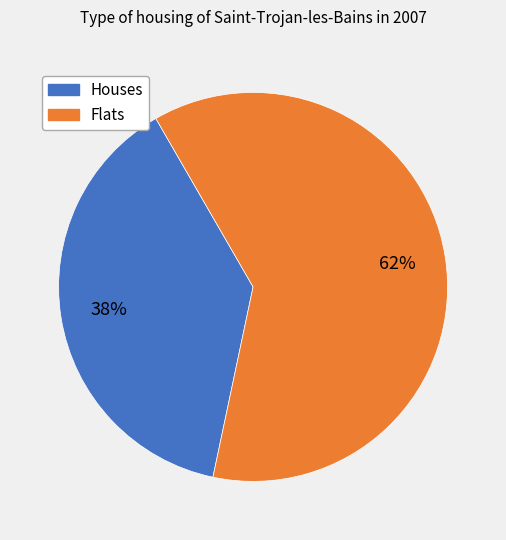

Does any single category account for the majority?

Yes